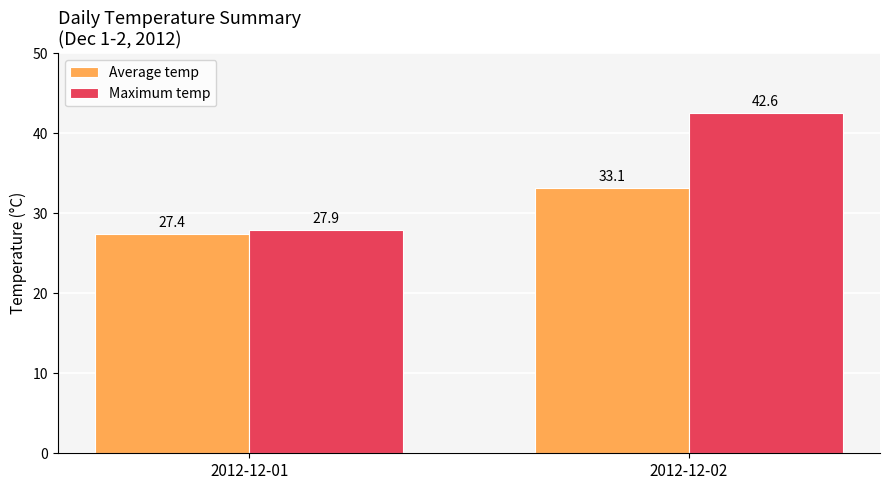

The value of Average temp at 2012-12-01 is 27.4. True or false?

True